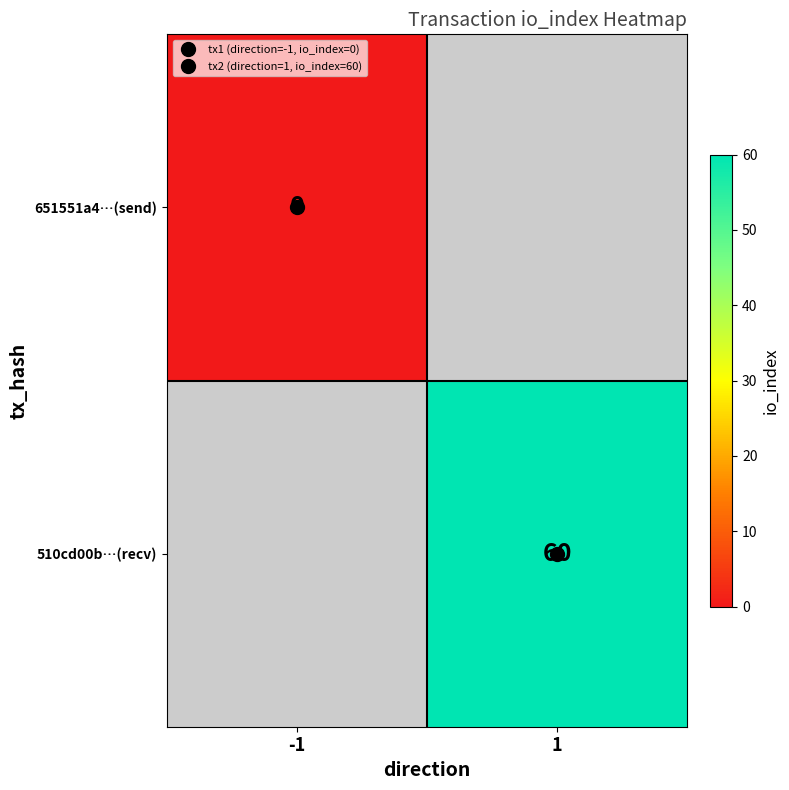

The value of 651551a4…(send) at -1 is 0.0. True or false?

True